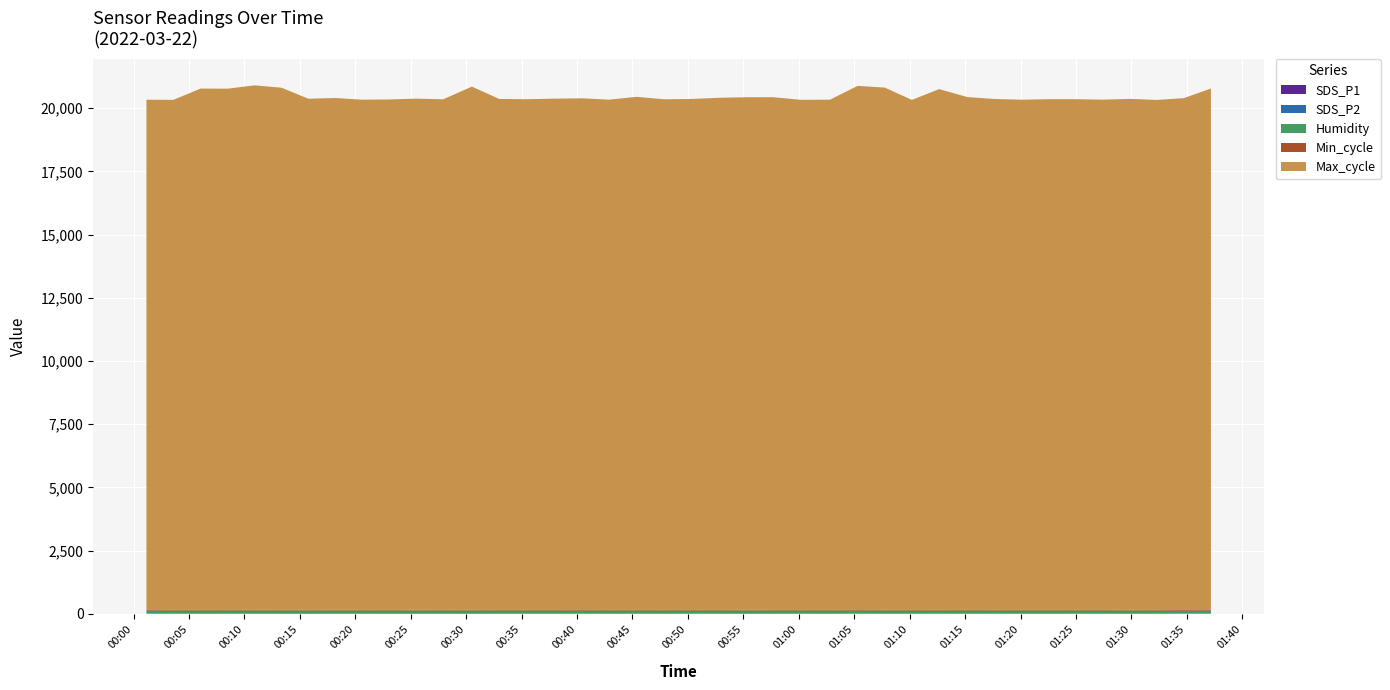

Reading left to right, what are all the values shown in this chart?

SDS_P1: 2022/03/22 00:01:10=11.3	2022/03/22 00:03:36=11.5	2022/03/22 00:06:03=13.7	2022/03/22 00:08:29=11.7	2022/03/22 00:10:55=12.9	2022/03/22 00:13:21=13.9	2022/03/22 00:15:46=15.2	2022/03/22 00:18:12=13.4	2022/03/22 00:20:37=12.7	2022/03/22 00:23:03=13.5	2022/03/22 00:25:29=14.6	2022/03/22 00:27:56=12.8	2022/03/22 00:30:31=15.2	2022/03/22 00:32:59=12.3	2022/03/22 00:35:27=12.2	2022/03/22 00:37:54=12.7	2022/03/22 00:40:28=11.1	2022/03/22 00:42:54=13.0	2022/03/22 00:45:22=12.1	2022/03/22 00:47:51=12.5	2022/03/22 00:50:19=11.8	2022/03/22 00:52:45=12.8	2022/03/22 00:55:12=14.9	2022/03/22 00:57:40=12.3	2022/03/22 01:00:12=12.0	2022/03/22 01:02:49=13.1	2022/03/22 01:05:18=10.7	2022/03/22 01:07:45=13.3	2022/03/22 01:10:12=11.8	2022/03/22 01:12:39=11.5	2022/03/22 01:15:12=12.8	2022/03/22 01:17:39=11.6	2022/03/22 01:20:06=12.5	2022/03/22 01:22:32=13.1	2022/03/22 01:24:59=12.1	2022/03/22 01:27:26=11.7	2022/03/22 01:29:52=14.8	2022/03/22 01:32:18=11.9	2022/03/22 01:34:43=10.0	2022/03/22 01:37:10=11.6
SDS_P2: 2022/03/22 00:01:10=10.1	2022/03/22 00:03:36=10.3	2022/03/22 00:06:03=10.4	2022/03/22 00:08:29=10.3	2022/03/22 00:10:55=11.0	2022/03/22 00:13:21=11.0	2022/03/22 00:15:46=11.7	2022/03/22 00:18:12=11.2	2022/03/22 00:20:37=10.7	2022/03/22 00:23:03=10.5	2022/03/22 00:25:29=11.7	2022/03/22 00:27:56=10.5	2022/03/22 00:30:31=10.9	2022/03/22 00:32:59=10.4	2022/03/22 00:35:27=10.6	2022/03/22 00:37:54=9.8	2022/03/22 00:40:28=9.8	2022/03/22 00:42:54=10.7	2022/03/22 00:45:22=10.8	2022/03/22 00:47:51=11.0	2022/03/22 00:50:19=10.1	2022/03/22 00:52:45=9.9	2022/03/22 00:55:12=11.5	2022/03/22 00:57:40=10.8	2022/03/22 01:00:12=10.6	2022/03/22 01:02:49=10.8	2022/03/22 01:05:18=9.6	2022/03/22 01:07:45=10.9	2022/03/22 01:10:12=10.6	2022/03/22 01:12:39=10.2	2022/03/22 01:15:12=10.3	2022/03/22 01:17:39=10.2	2022/03/22 01:20:06=10.5	2022/03/22 01:22:32=10.4	2022/03/22 01:24:59=10.7	2022/03/22 01:27:26=10.3	2022/03/22 01:29:52=10.8	2022/03/22 01:32:18=10.1	2022/03/22 01:34:43=9.0	2022/03/22 01:37:10=9.5
Humidity: 2022/03/22 00:01:10=99.9	2022/03/22 00:03:36=99.9	2022/03/22 00:06:03=99.9	2022/03/22 00:08:29=99.9	2022/03/22 00:10:55=99.9	2022/03/22 00:13:21=99.9	2022/03/22 00:15:46=99.9	2022/03/22 00:18:12=99.9	2022/03/22 00:20:37=99.9	2022/03/22 00:23:03=99.9	2022/03/22 00:25:29=99.9	2022/03/22 00:27:56=99.9	2022/03/22 00:30:31=99.9	2022/03/22 00:32:59=99.9	2022/03/22 00:35:27=99.9	2022/03/22 00:37:54=99.9	2022/03/22 00:40:28=99.9	2022/03/22 00:42:54=99.9	2022/03/22 00:45:22=99.9	2022/03/22 00:47:51=99.9	2022/03/22 00:50:19=99.9	2022/03/22 00:52:45=99.9	2022/03/22 00:55:12=99.9	2022/03/22 00:57:40=99.9	2022/03/22 01:00:12=99.9	2022/03/22 01:02:49=99.9	2022/03/22 01:05:18=99.9	2022/03/22 01:07:45=99.9	2022/03/22 01:10:12=99.9	2022/03/22 01:12:39=99.9	2022/03/22 01:15:12=99.9	2022/03/22 01:17:39=99.9	2022/03/22 01:20:06=99.9	2022/03/22 01:22:32=99.9	2022/03/22 01:24:59=99.9	2022/03/22 01:27:26=99.9	2022/03/22 01:29:52=99.9	2022/03/22 01:32:18=99.9	2022/03/22 01:34:43=99.9	2022/03/22 01:37:10=99.9
Min_cycle: 2022/03/22 00:01:10=28.0	2022/03/22 00:03:36=28.0	2022/03/22 00:06:03=28.0	2022/03/22 00:08:29=28.0	2022/03/22 00:10:55=28.0	2022/03/22 00:13:21=28.0	2022/03/22 00:15:46=28.0	2022/03/22 00:18:12=28.0	2022/03/22 00:20:37=28.0	2022/03/22 00:23:03=28.0	2022/03/22 00:25:29=28.0	2022/03/22 00:27:56=28.0	2022/03/22 00:30:31=28.0	2022/03/22 00:32:59=28.0	2022/03/22 00:35:27=28.0	2022/03/22 00:37:54=28.0	2022/03/22 00:40:28=28.0	2022/03/22 00:42:54=28.0	2022/03/22 00:45:22=28.0	2022/03/22 00:47:51=28.0	2022/03/22 00:50:19=28.0	2022/03/22 00:52:45=28.0	2022/03/22 00:55:12=28.0	2022/03/22 00:57:40=28.0	2022/03/22 01:00:12=28.0	2022/03/22 01:02:49=28.0	2022/03/22 01:05:18=28.0	2022/03/22 01:07:45=28.0	2022/03/22 01:10:12=28.0	2022/03/22 01:12:39=28.0	2022/03/22 01:15:12=28.0	2022/03/22 01:17:39=28.0	2022/03/22 01:20:06=28.0	2022/03/22 01:22:32=28.0	2022/03/22 01:24:59=28.0	2022/03/22 01:27:26=28.0	2022/03/22 01:29:52=28.0	2022/03/22 01:32:18=28.0	2022/03/22 01:34:43=28.0	2022/03/22 01:37:10=28.0
Max_cycle: 2022/03/22 00:01:10=20187.0	2022/03/22 00:03:36=20183.0	2022/03/22 00:06:03=20626.0	2022/03/22 00:08:29=20624.0	2022/03/22 00:10:55=20754.0	2022/03/22 00:13:21=20659.0	2022/03/22 00:15:46=20222.0	2022/03/22 00:18:12=20253.0	2022/03/22 00:20:37=20187.0	2022/03/22 00:23:03=20195.0	2022/03/22 00:25:29=20225.0	2022/03/22 00:27:56=20203.0	2022/03/22 00:30:31=20703.0	2022/03/22 00:32:59=20217.0	2022/03/22 00:35:27=20206.0	2022/03/22 00:37:54=20228.0	2022/03/22 00:40:28=20244.0	2022/03/22 00:42:54=20188.0	2022/03/22 00:45:22=20301.0	2022/03/22 00:47:51=20203.0	2022/03/22 00:50:19=20217.0	2022/03/22 00:52:45=20262.0	2022/03/22 00:55:12=20281.0	2022/03/22 00:57:40=20286.0	2022/03/22 01:00:12=20183.0	2022/03/22 01:02:49=20187.0	2022/03/22 01:05:18=20738.0	2022/03/22 01:07:45=20665.0	2022/03/22 01:10:12=20179.0	2022/03/22 01:12:39=20607.0	2022/03/22 01:15:12=20291.0	2022/03/22 01:17:39=20216.0	2022/03/22 01:20:06=20187.0	2022/03/22 01:22:32=20207.0	2022/03/22 01:24:59=20207.0	2022/03/22 01:27:26=20190.0	2022/03/22 01:29:52=20217.0	2022/03/22 01:32:18=20179.0	2022/03/22 01:34:43=20253.0	2022/03/22 01:37:10=20631.0